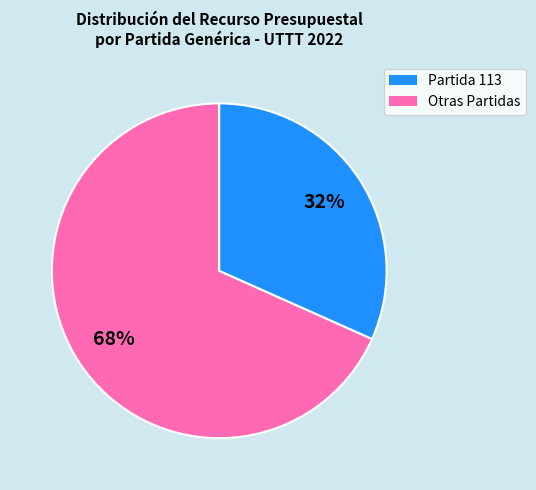

To the nearest percent, what portion does Partida 113 represent?

68%